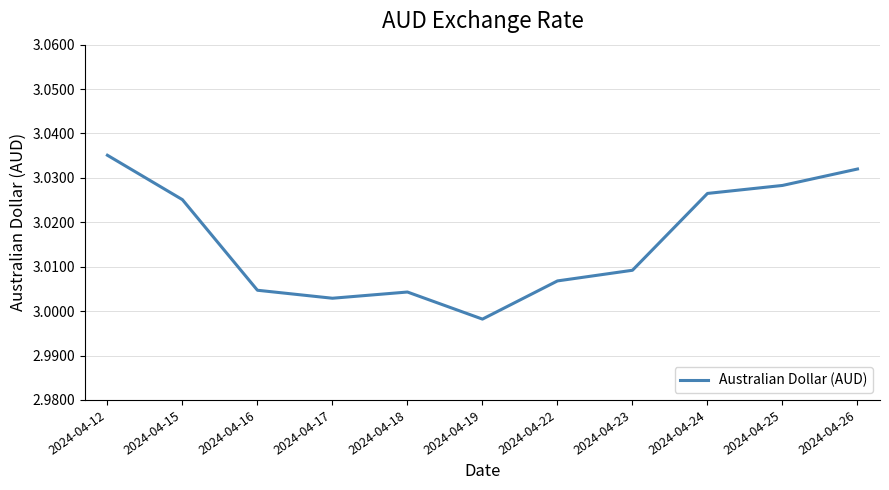

Is it true that the value at 2024-04-18 is 2.1?

False